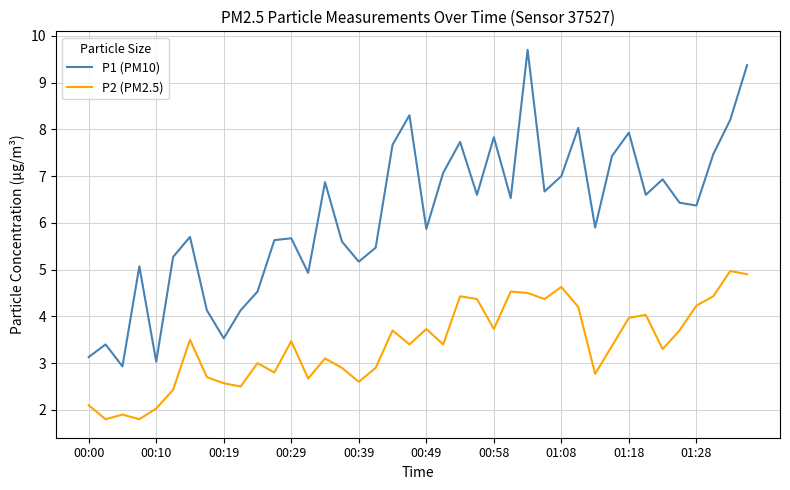

What is the difference between the maximum and minimum values in the P1 (PM10) series?

6.8